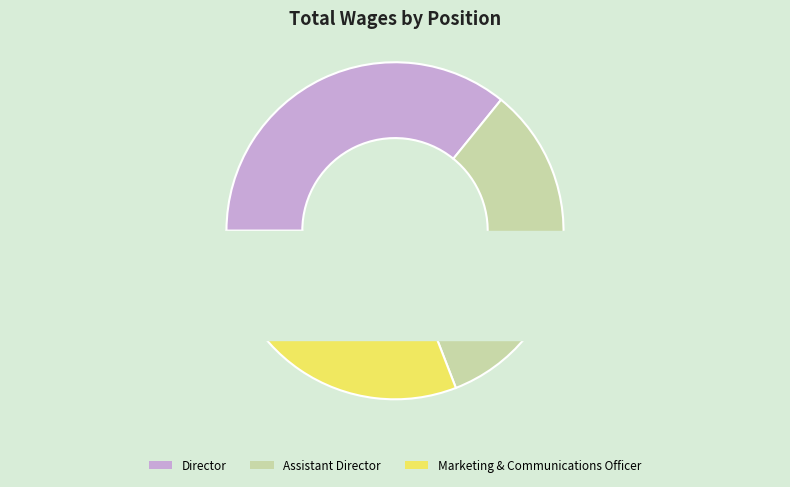

Which has a higher value, Marketing & Communications Officer or Director?

Director